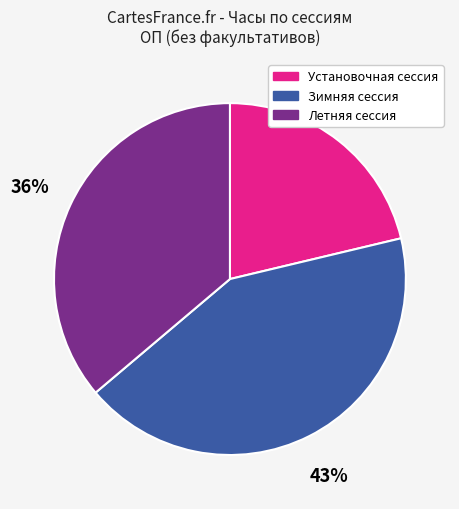

Is Установочная сессия the majority of the pie?

No